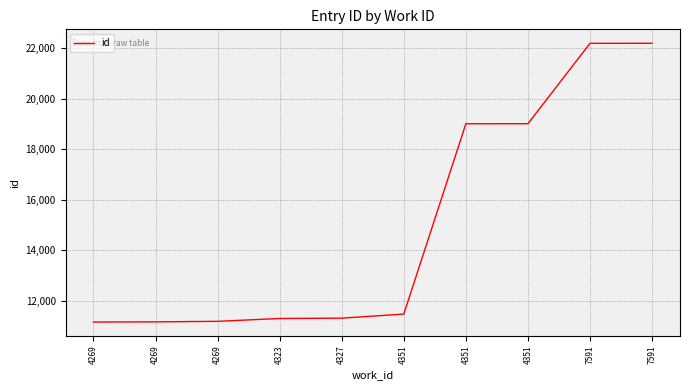

The chart shows a value of 11148 at 4269. True or false?

True